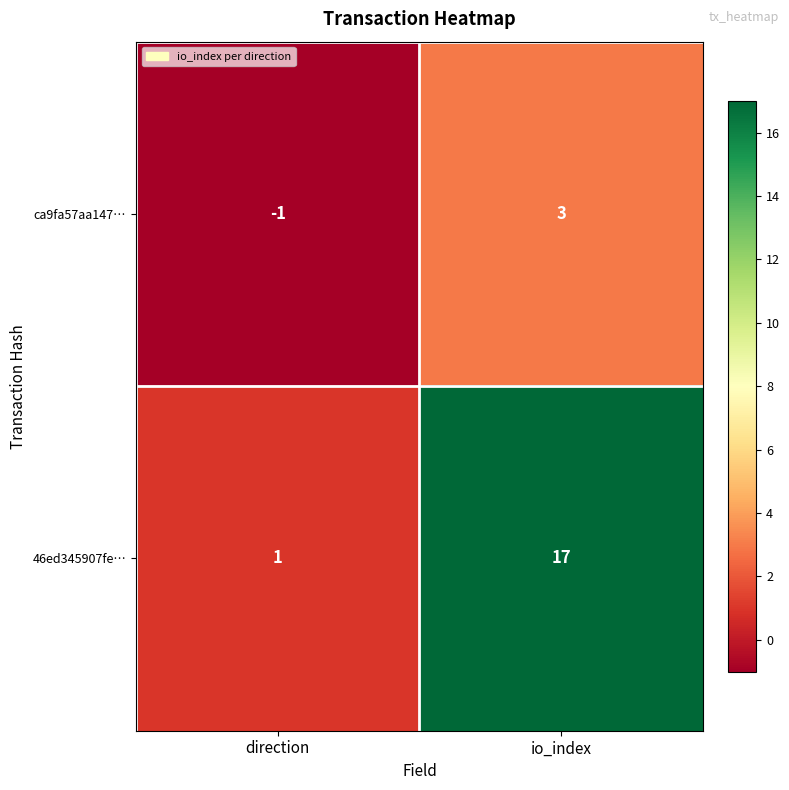

Count the number of data series in this chart.

2